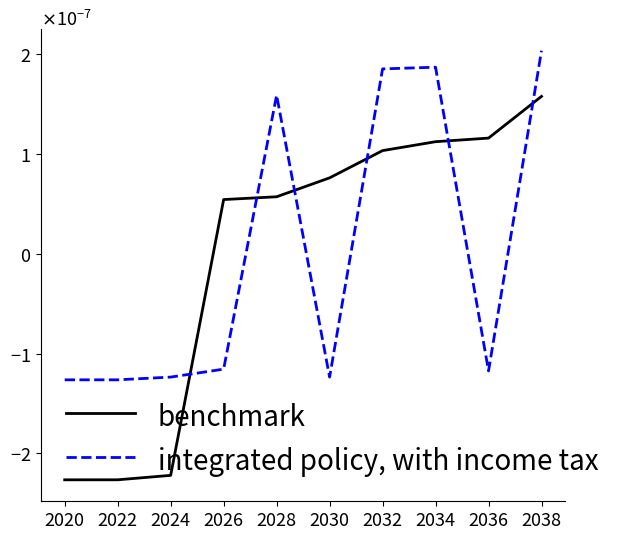

Which series changed the most between 2020 and 2026?

benchmark